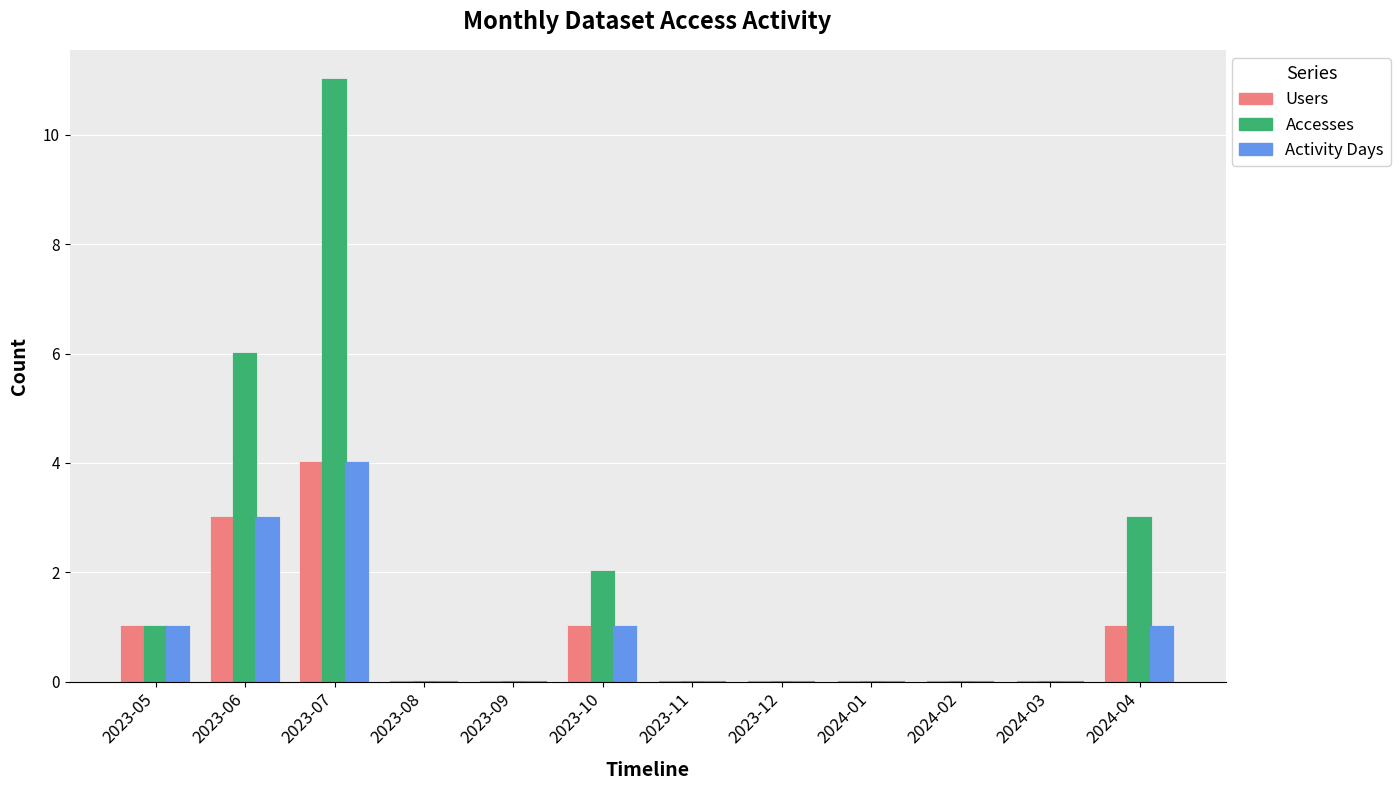

Which series has the largest total across all categories?

Accesses